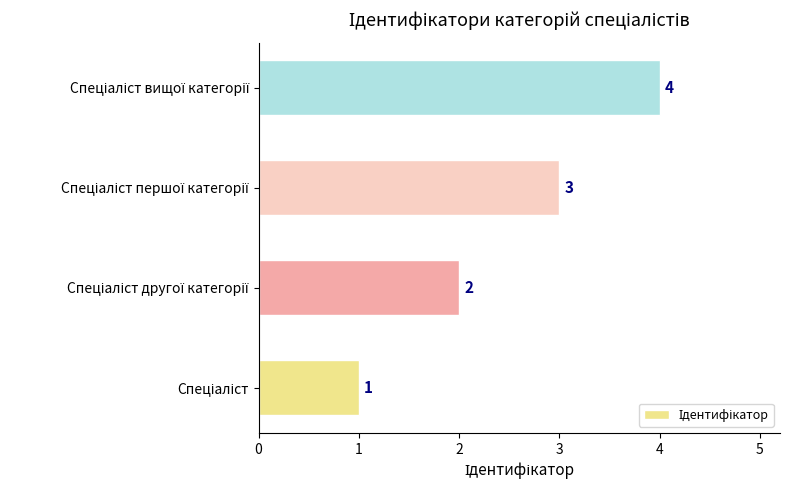

What is the maximum value shown in the chart?

4